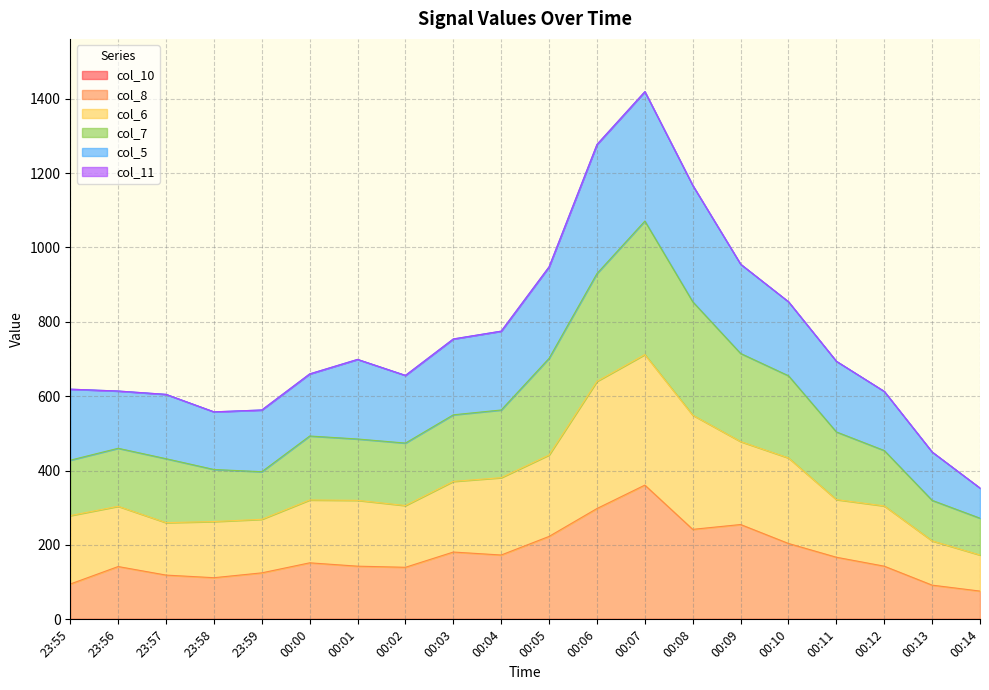

Is it true that col_8 equals 173 at 00:04?

True